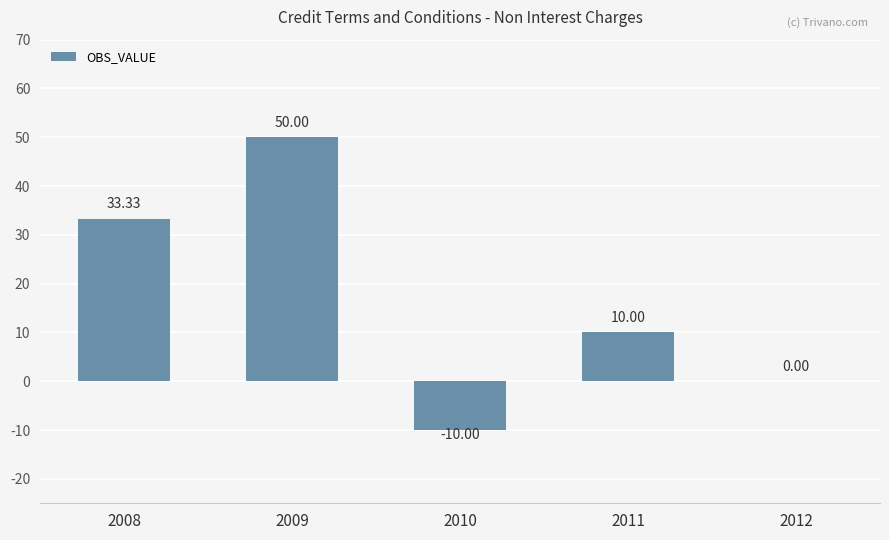

Approximately how many times larger is the value at 2011 compared to 2008?

0.3